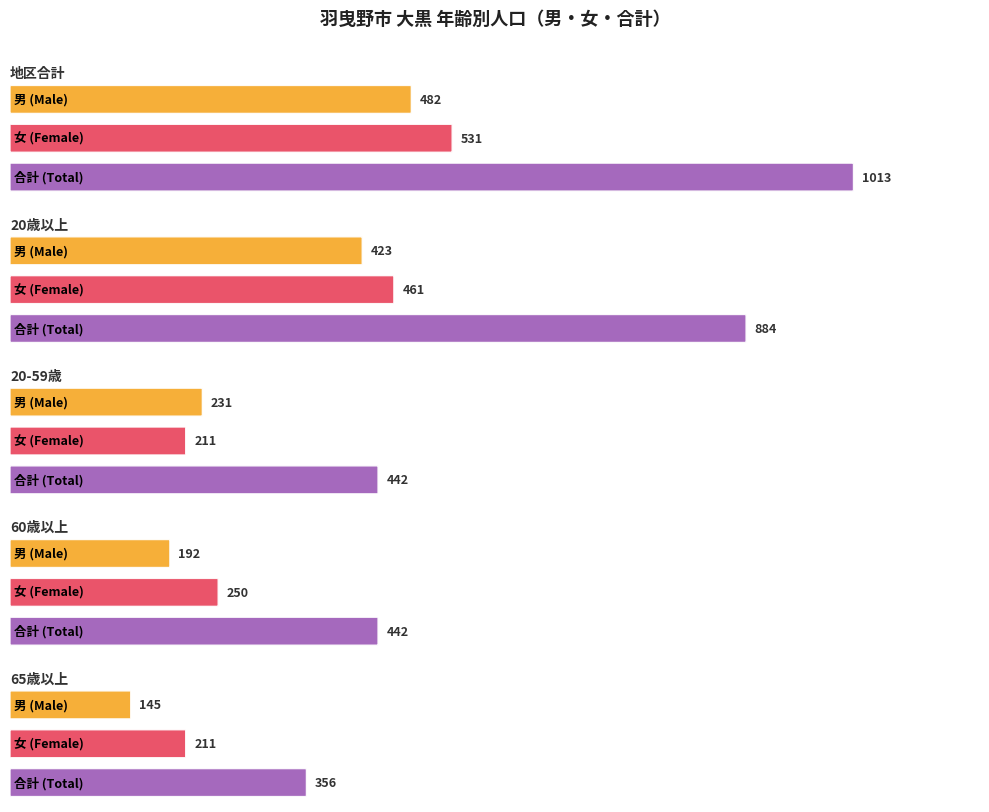

What is the sum of the 合計 values at 地区合計 and 60歳以上?

1455